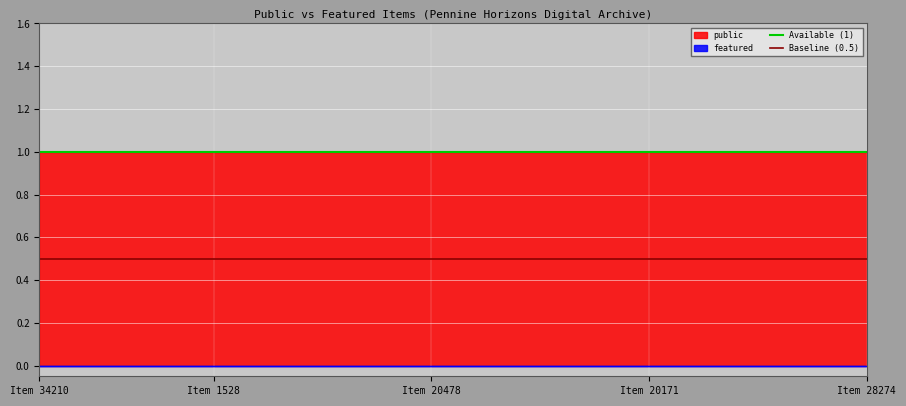

Which series has the largest range (max minus min)?

Available (1)